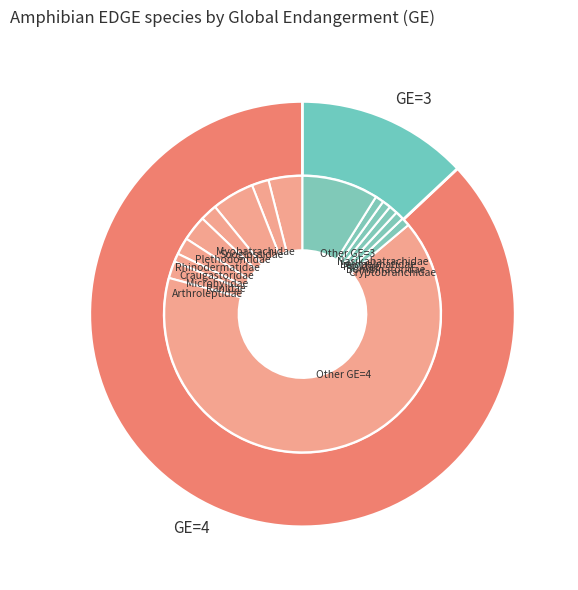

Which category has the biggest portion of the pie?

GE=4